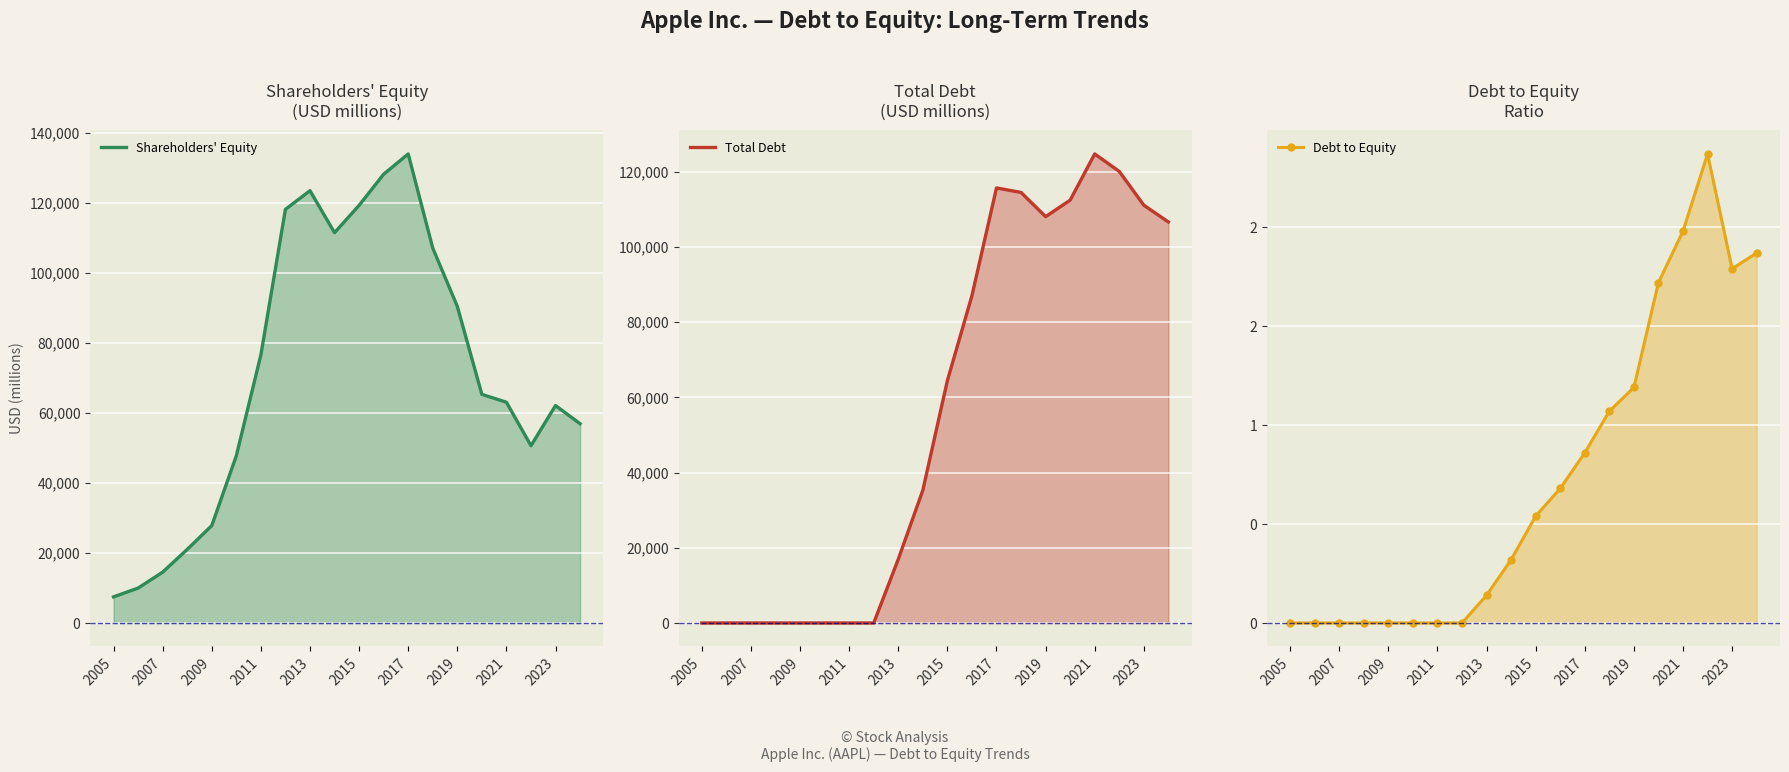

How many interior local peaks does the Debt to Equity series have?

1